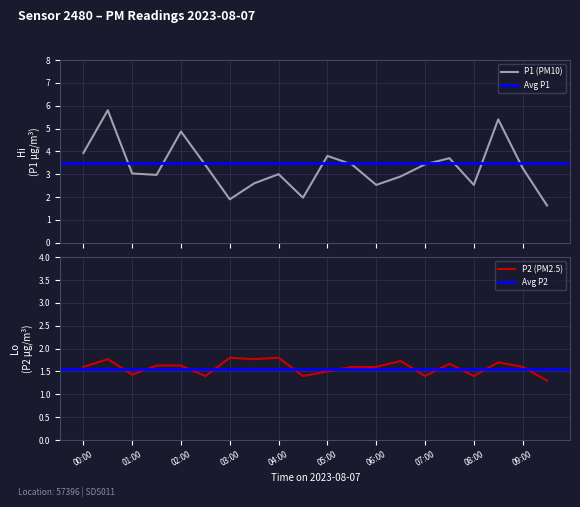

What is the difference between the second highest and minimum values in the P2 series?

0.4